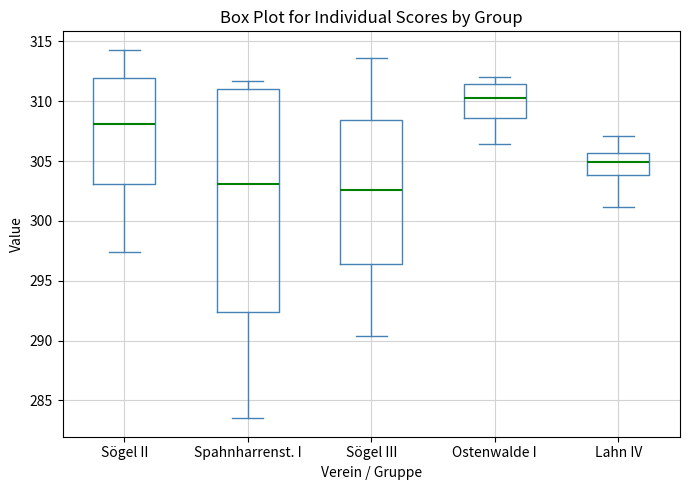

Reading left to right, transcribe this box plot: for each box, give where its median line is, the range the box spans, and where its two whiskers end, as read against the y-axis. The values are not printed on the chart, so give them approximately, as read against the axis.

Sögel II: median 308.0, box 303.0 to 312.0, whiskers 297.5 to 314.5
Spahnharrenst. I: median 303.0, box 292.5 to 311.0, whiskers 283.5 to 311.5
Sögel III: median 302.5, box 296.5 to 308.5, whiskers 290.5 to 313.5
Ostenwalde I: median 310.5, box 308.5 to 311.5, whiskers 306.5 to 312.0
Lahn IV: median 305.0, box 304.0 to 305.5, whiskers 301.0 to 307.0